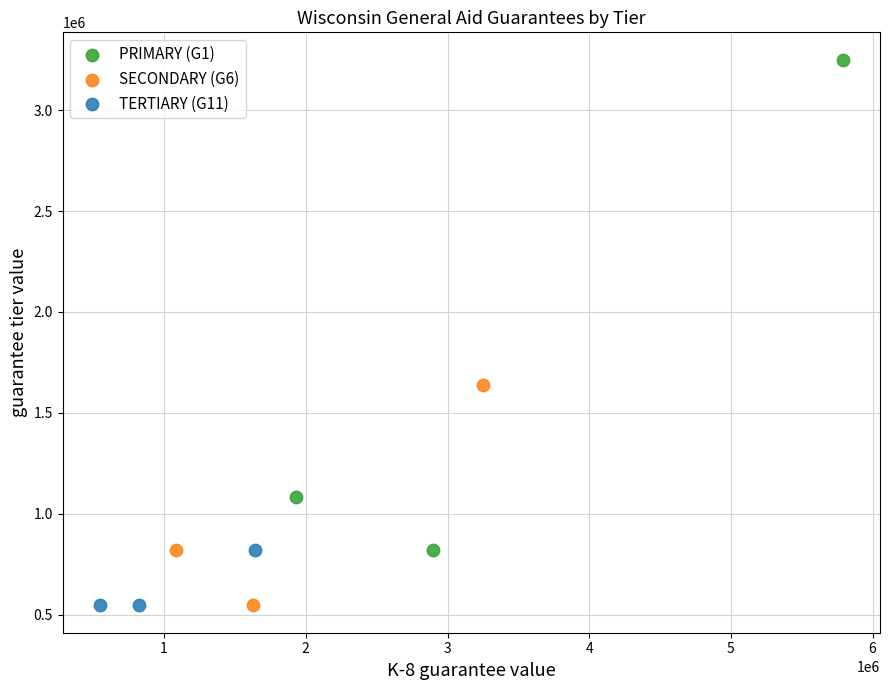

What are all the series names shown in the legend?

PRIMARY (G1), SECONDARY (G6), TERTIARY (G11)